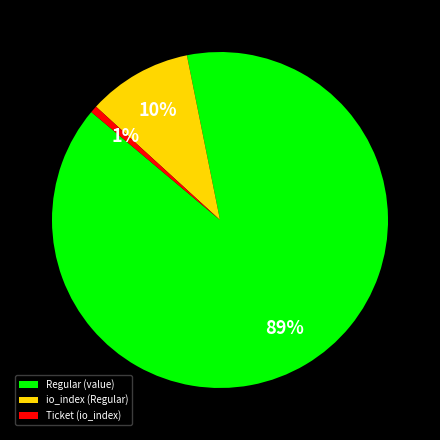

Is the sum of Regular (value) and io_index (Regular) greater than half?

Yes